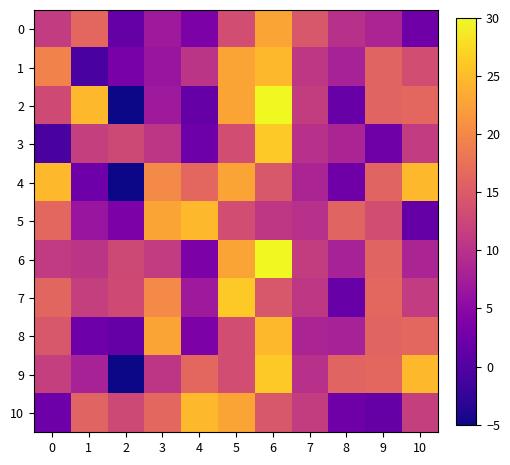

Reading right to left, extract all data points from this chart.

0: 10=2.4	9=8.3	8=9.8	7=14.5	6=22.8	5=13.4	4=3.6	3=6.9	2=1.6	1=16.3	0=11.2
1: 10=13.4	9=15.9	8=7.9	7=10.7	6=24.7	5=22.8	4=10.4	3=6.4	2=3.4	1=-0.8	0=19.4
2: 10=16.3	9=15.9	8=1.9	7=11.3	6=30.0	5=22.8	4=1.6	3=6.9	2=-5.0	1=24.7	0=13.0
3: 10=11.2	9=2.4	8=8.3	7=9.8	6=26.0	5=13.4	4=2.2	3=10.6	2=12.8	1=11.5	0=-0.8
4: 10=24.7	9=15.9	8=2.4	7=8.3	6=14.5	5=22.8	4=16.3	3=20.2	2=-5.0	1=2.2	0=24.7
5: 10=1.6	9=13.4	8=15.9	7=9.8	6=10.7	5=13.4	4=24.7	3=22.8	2=3.7	1=6.4	0=16.3
6: 10=8.3	9=15.9	8=7.9	7=11.3	6=30.0	5=22.8	4=3.6	3=11.2	2=12.8	1=10.4	0=11.1
7: 10=11.2	9=16.3	8=1.9	7=10.7	6=14.5	5=26.0	4=6.9	3=20.2	2=13.0	1=11.5	0=16.3
8: 10=16.3	9=15.9	8=7.9	7=8.3	6=24.7	5=13.4	4=3.6	3=22.8	2=1.6	1=2.2	0=14.5
9: 10=24.7	9=16.3	8=15.9	7=9.8	6=26.0	5=13.4	4=16.3	3=10.6	2=-5.0	1=7.9	0=11.5
10: 10=11.5	9=1.6	8=2.4	7=11.3	6=14.5	5=22.8	4=24.7	3=16.3	2=12.8	1=15.9	0=2.2